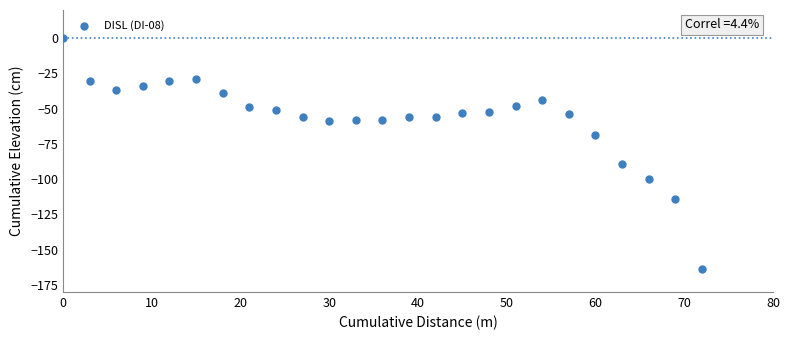

What Y value in the scatter plot is closest to -82?

-89